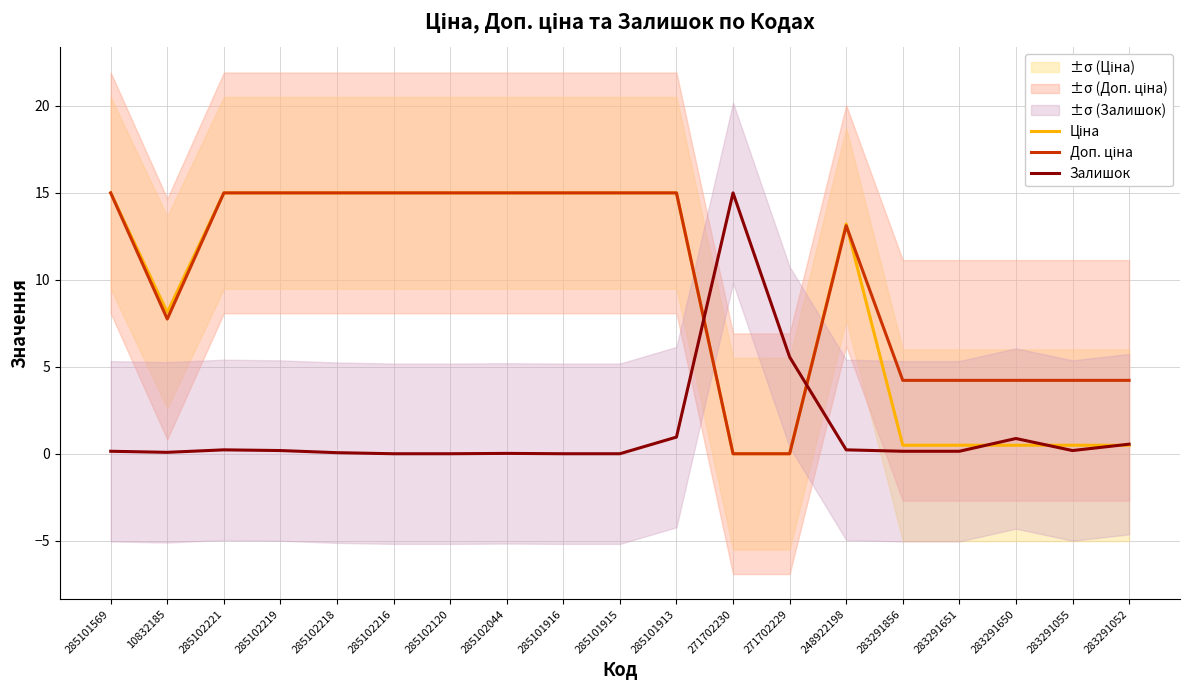

Reading left to right, list all the values displayed in this chart.

Ціна: 285101569=15.0	10832185=8.1	285102221=15.0	285102219=15.0	285102218=15.0	285102216=15.0	285102120=15.0	285102044=15.0	285101916=15.0	285101915=15.0	285101913=15.0	271702230=0.0	271702229=0.0	248922198=13.2	283291856=0.5	283291651=0.5	283291650=0.5	283291055=0.5	283291052=0.5
Доп. ціна: 285101569=15.0	10832185=7.7	285102221=15.0	285102219=15.0	285102218=15.0	285102216=15.0	285102120=15.0	285102044=15.0	285101916=15.0	285101915=15.0	285101913=15.0	271702230=0.0	271702229=0.0	248922198=13.1	283291856=4.2	283291651=4.2	283291650=4.2	283291055=4.2	283291052=4.2
Залишок: 285101569=0.1	10832185=0.1	285102221=0.2	285102219=0.2	285102218=0.1	285102216=0.0	285102120=0.0	285102044=0.0	285101916=0.0	285101915=0.0	285101913=1.0	271702230=15.0	271702229=5.6	248922198=0.2	283291856=0.1	283291651=0.1	283291650=0.9	283291055=0.2	283291052=0.6